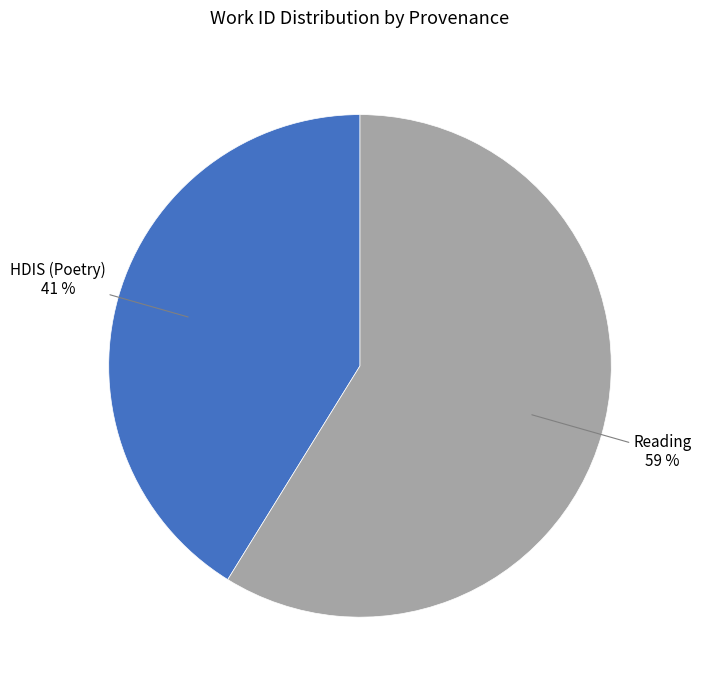

How many slices are in this pie chart?

2